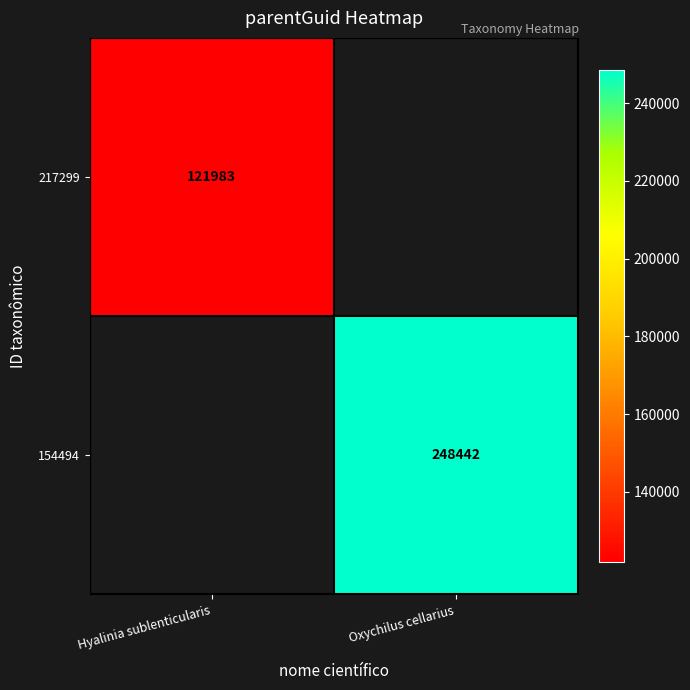

True or false: 217299 has a value of 121983 at Hyalinia sublenticularis.

True